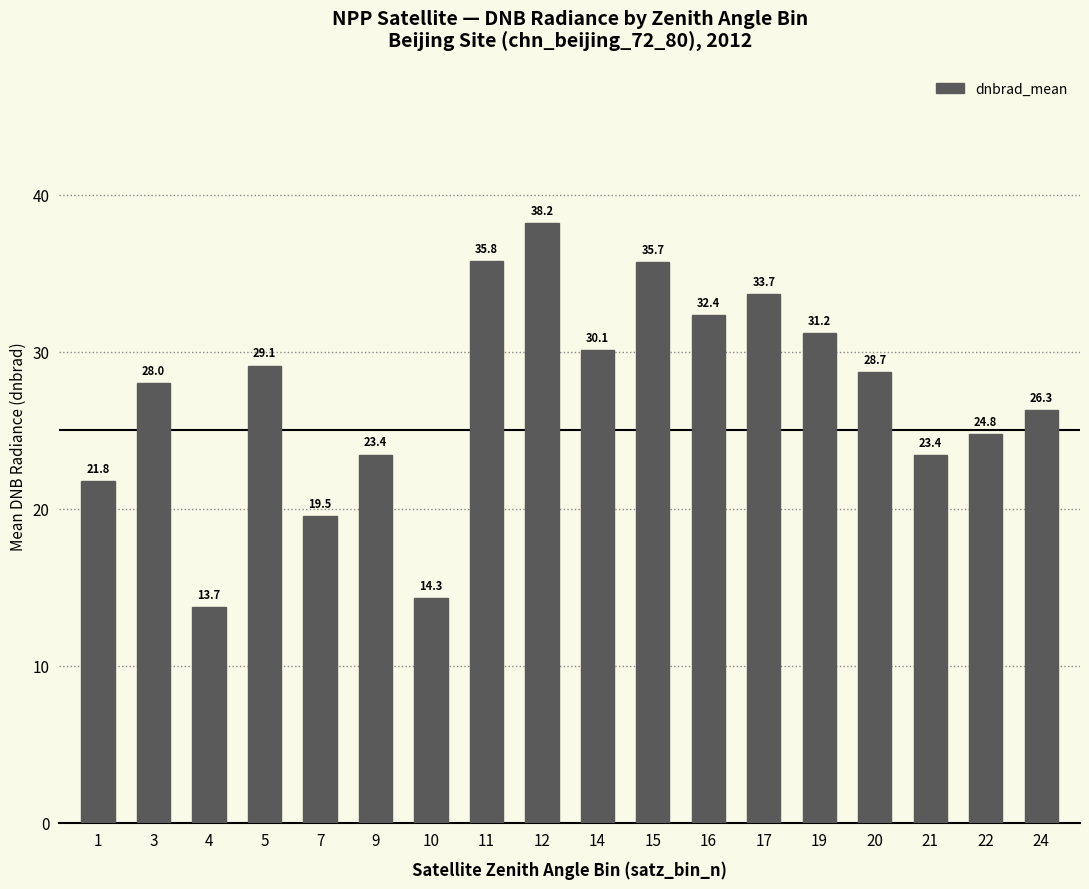

At which label does the data first exceed 28?

5